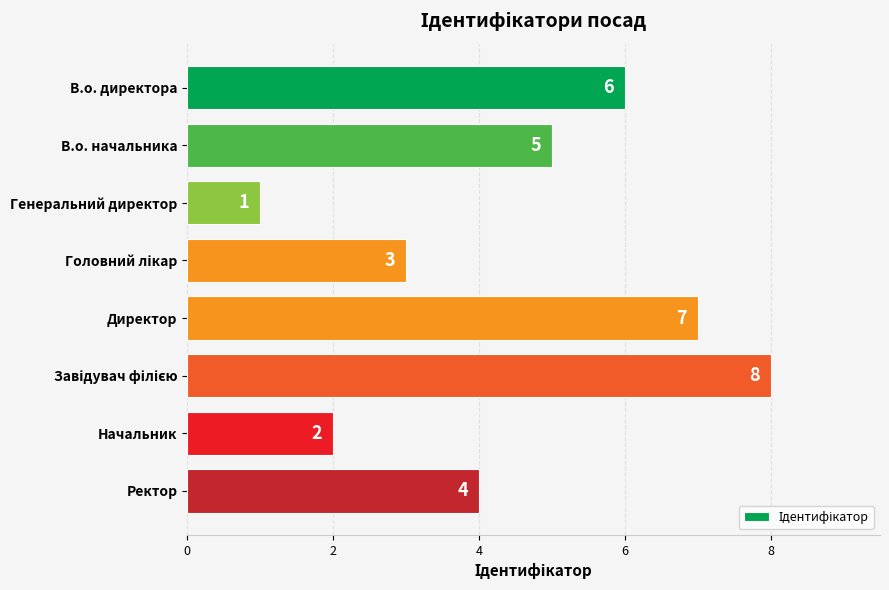

What is the difference between the second highest and minimum values?

6